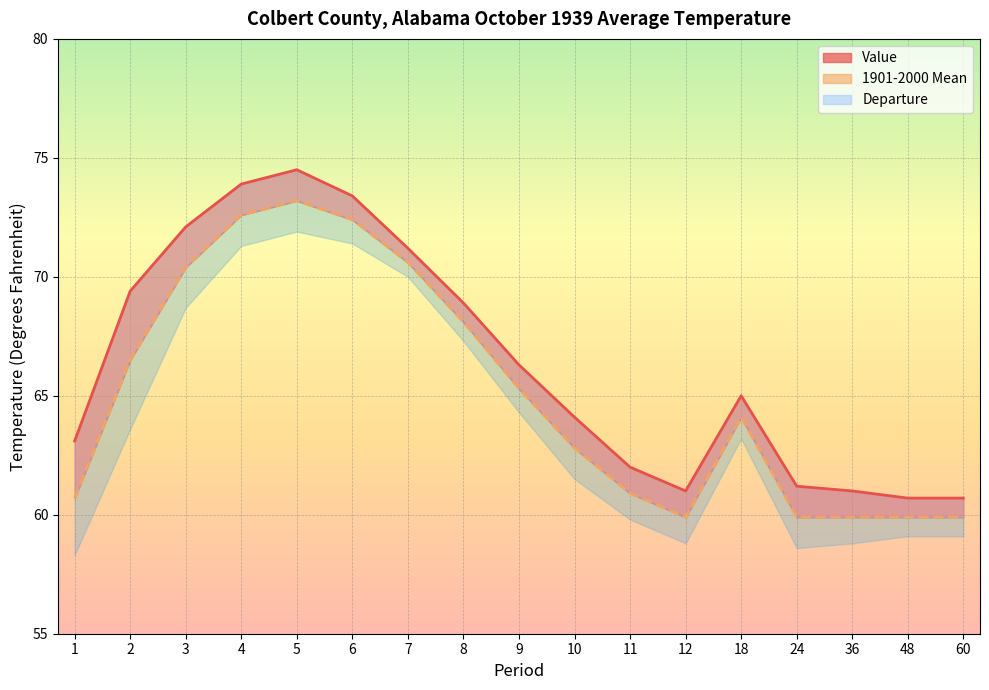

True or false: Value has more than 2 interior local peaks.

False